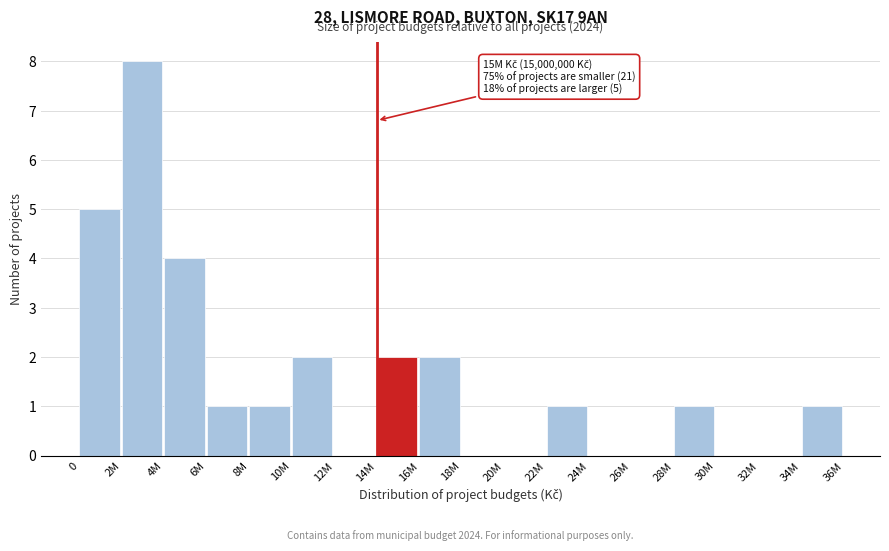

Reading left to right, transcribe all the data shown in this chart.

0=5	2M=8	4M=4	6M=1	8M=1	10M=2	12M=0	14M=2	16M=2	18M=0	20M=0	22M=1	24M=0	26M=0	28M=1	30M=0	32M=0	34M=1